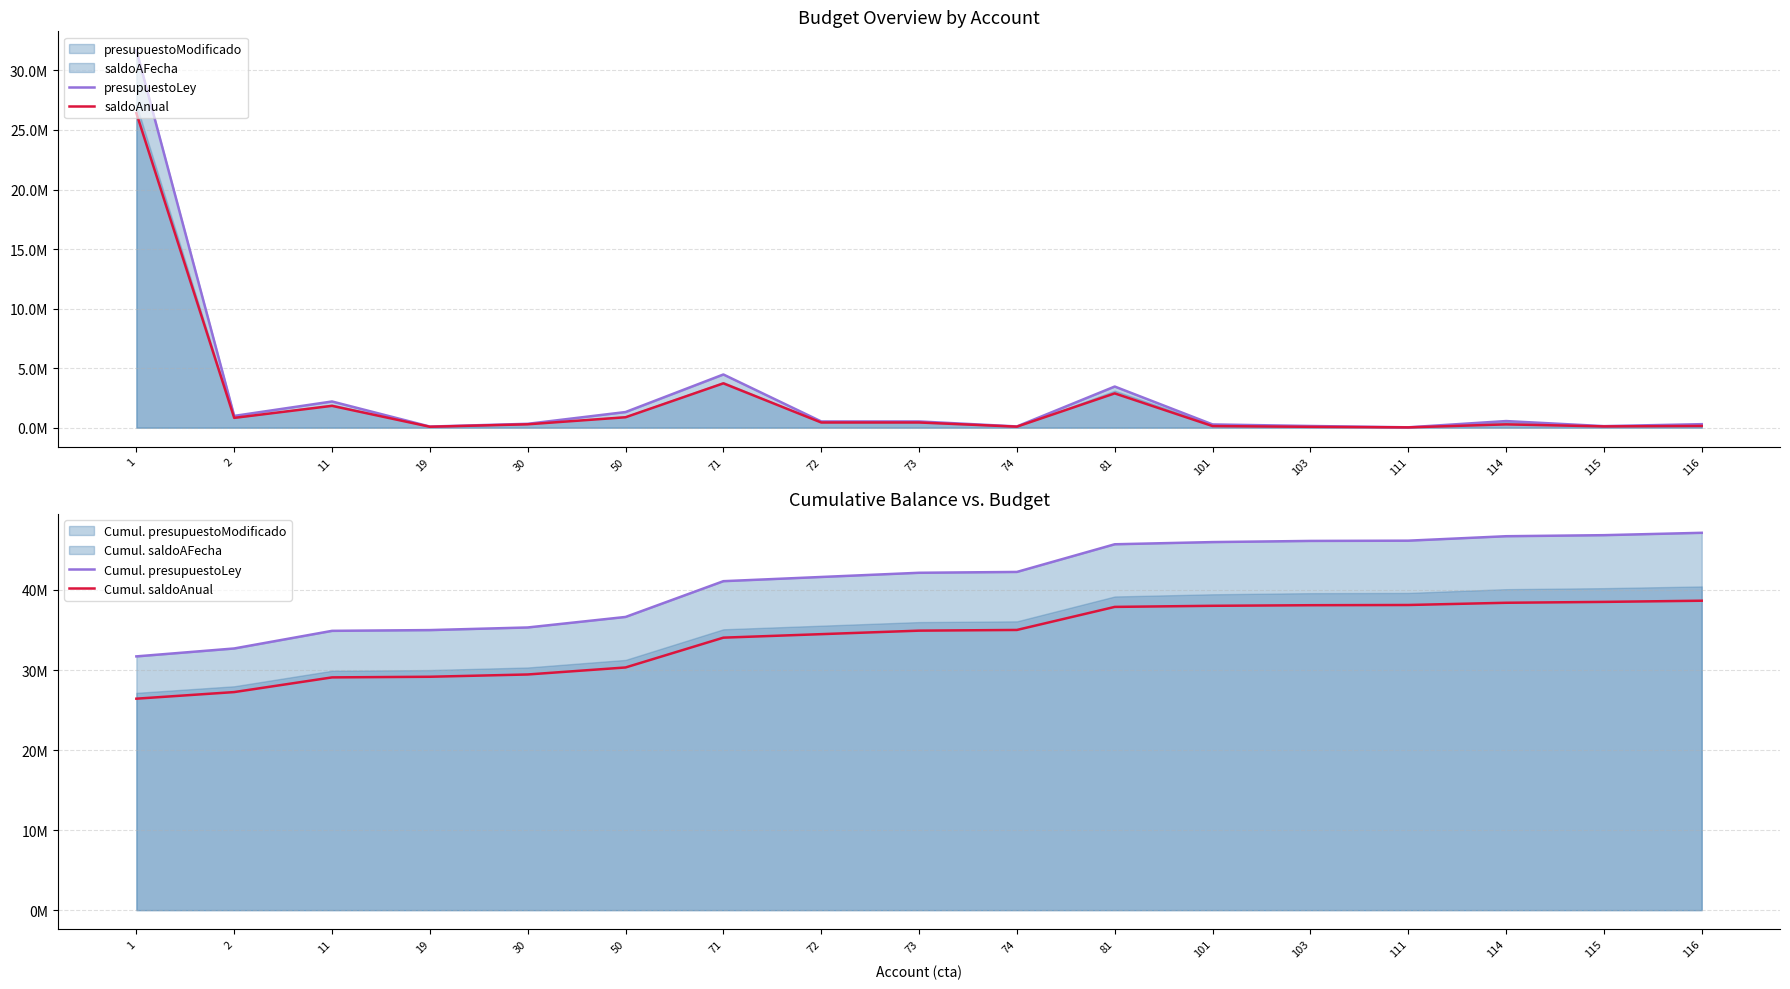

True or false: presupuestoLey has a value of 6124400 at 81.

False